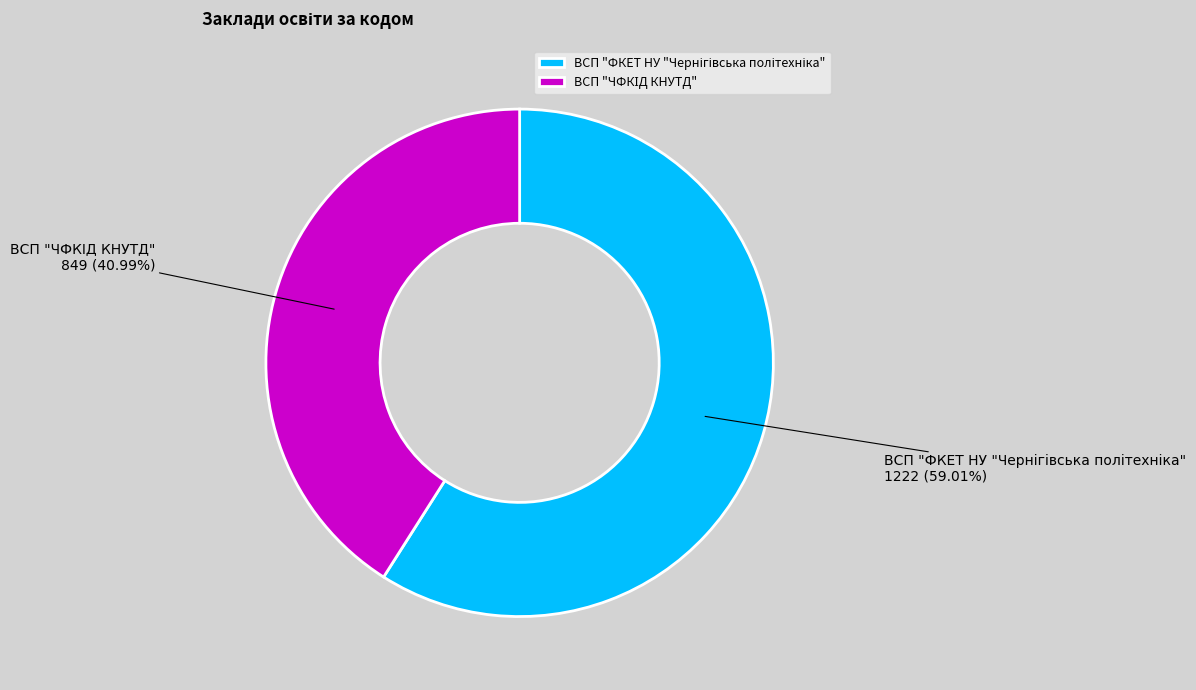

Is there a majority slice in this chart?

Yes